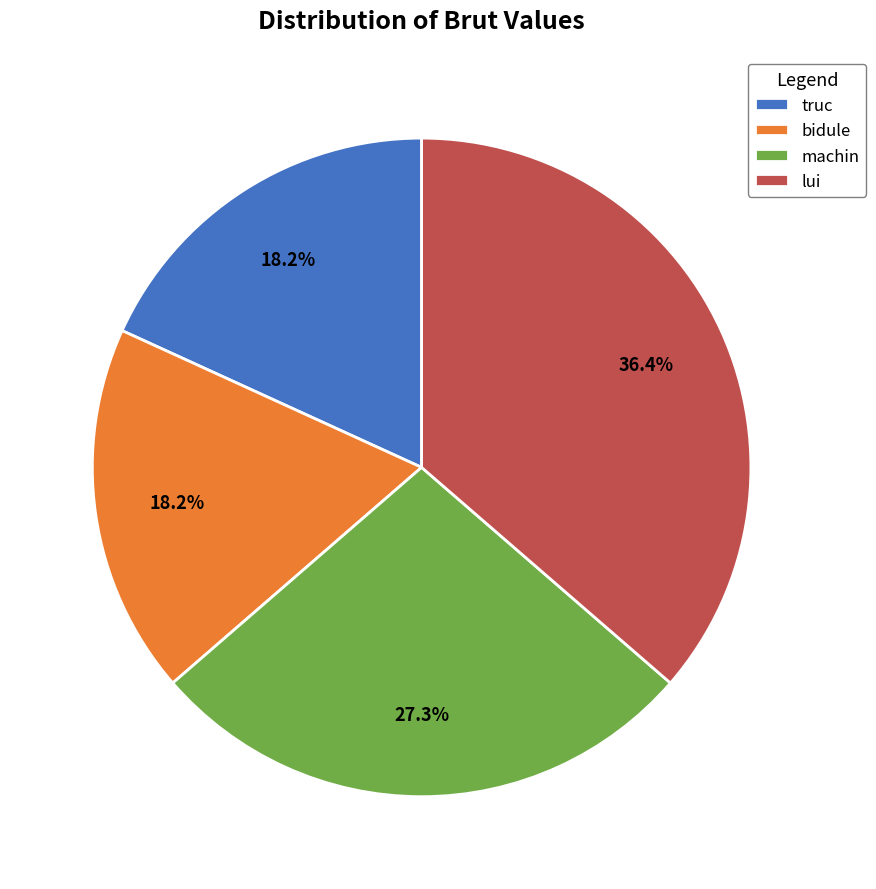

What percentage is the truc slice, to the nearest percent?

18%